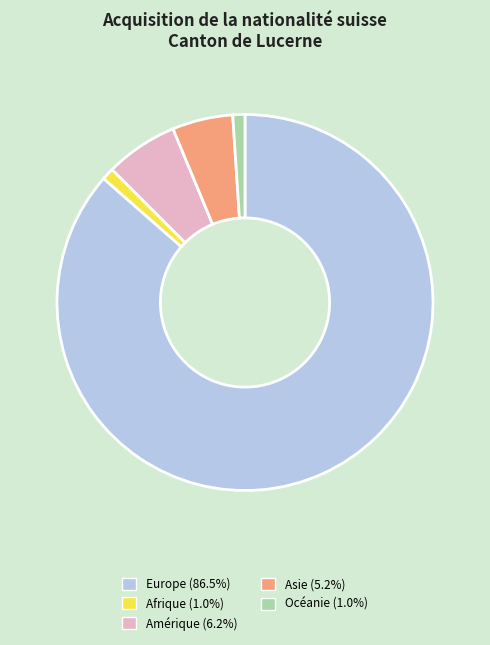

Is there any slice that represents more than half of the pie?

Yes